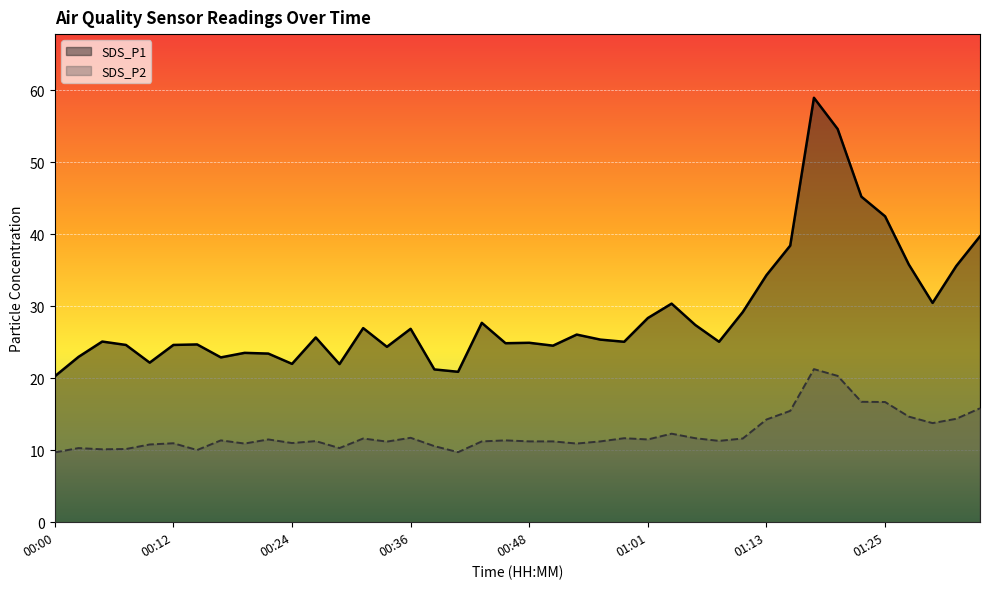

In SDS_P2, how many points are higher than both neighbors (excluding endpoints)?

11